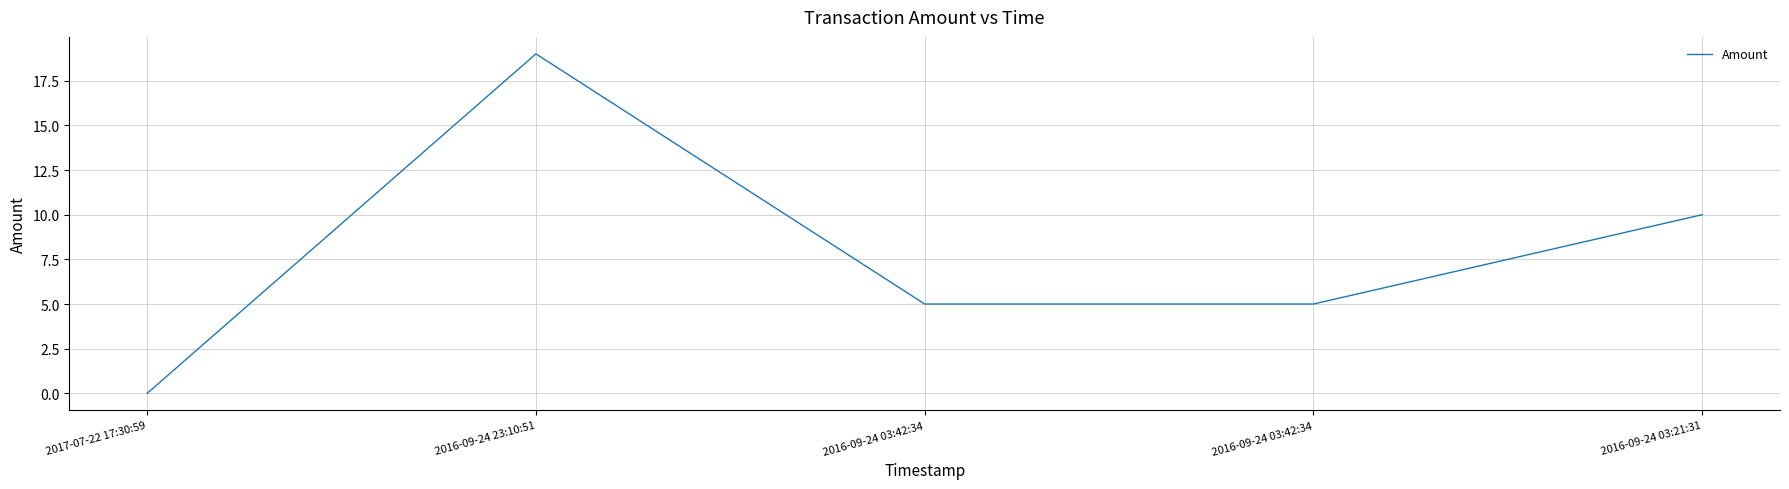

Where is the data nearest to the value 9?

2016-09-24 03:21:31